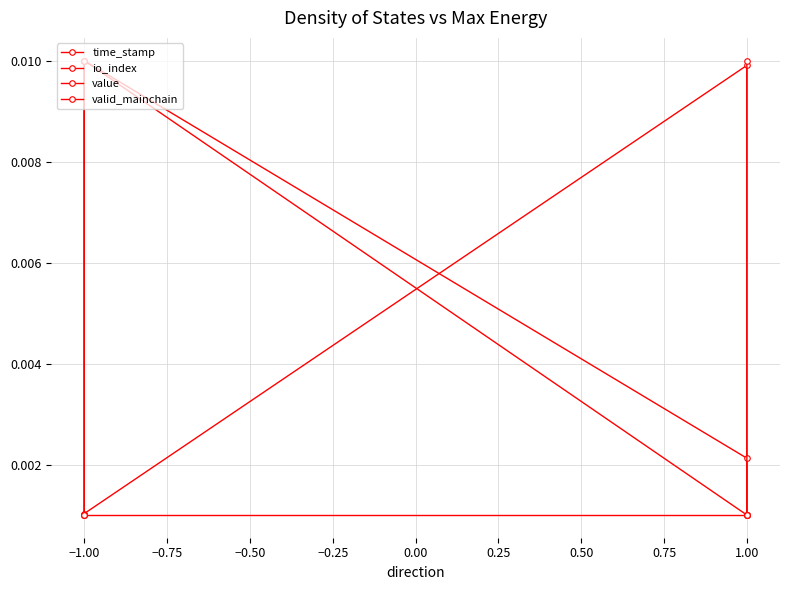

How many value values are between 0 and 1?

4